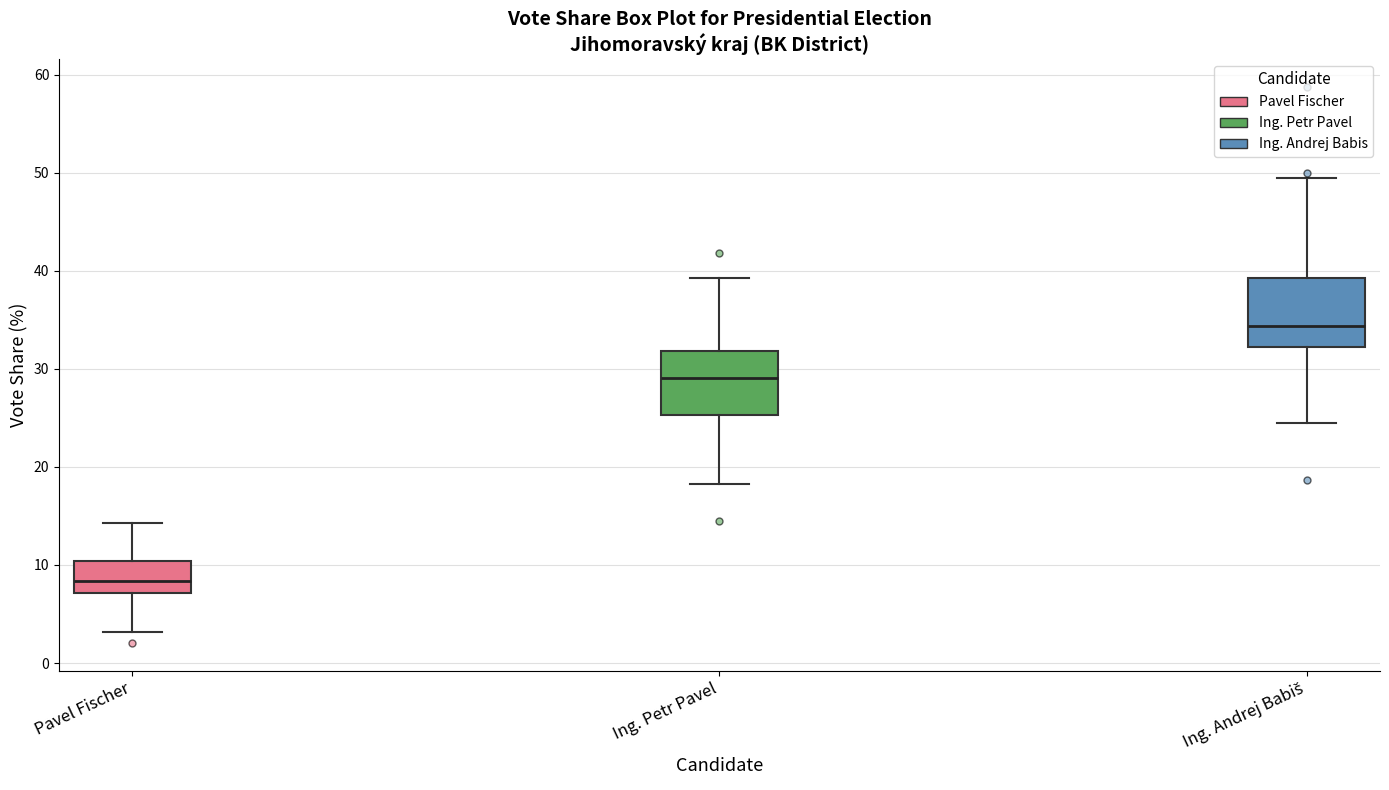

Reading left to right, transcribe this box plot: for each box, give where its median line is, the range the box spans, and where its two whiskers end, as read against the y-axis. The values are not printed on the chart, so give them approximately, as read against the axis.

Pavel Fischer: median 8, box 7 to 10, whiskers 3 to 14
Ing. Petr Pavel: median 29, box 25 to 32, whiskers 18 to 39
Ing. Andrej Babiš: median 34, box 32 to 39, whiskers 25 to 49